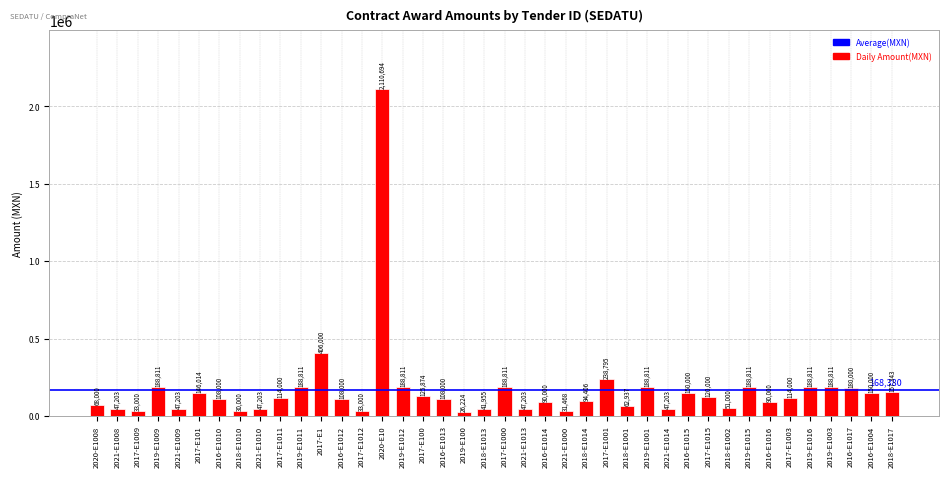

What is the difference between the values at 2017-E1000 and 2016-E1017?

8811.2